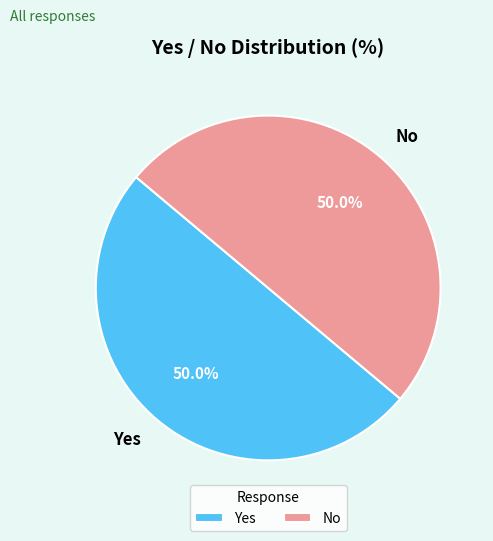

The Yes slice represents 86% of the pie. True or false?

False